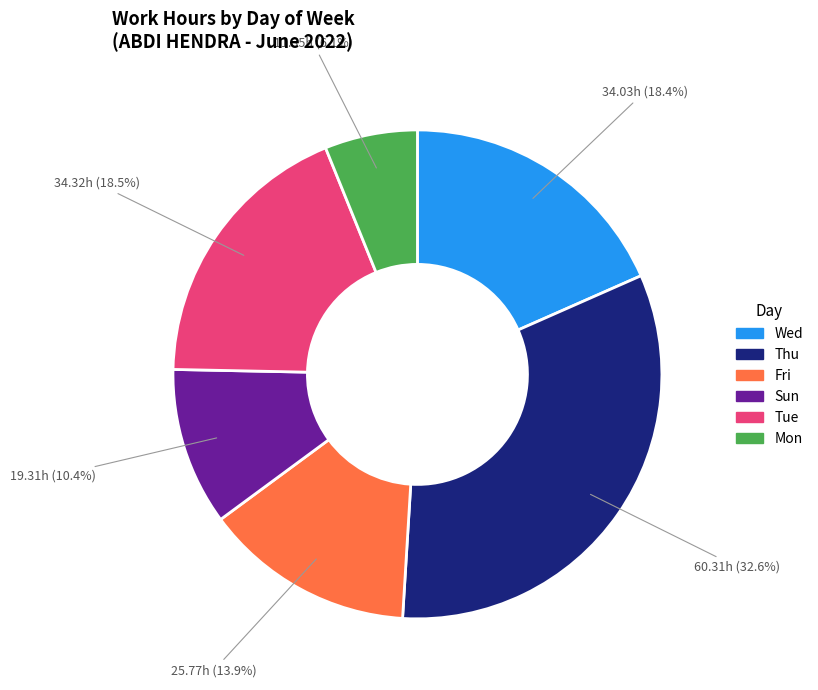

Is there any slice that represents more than half of the pie?

No